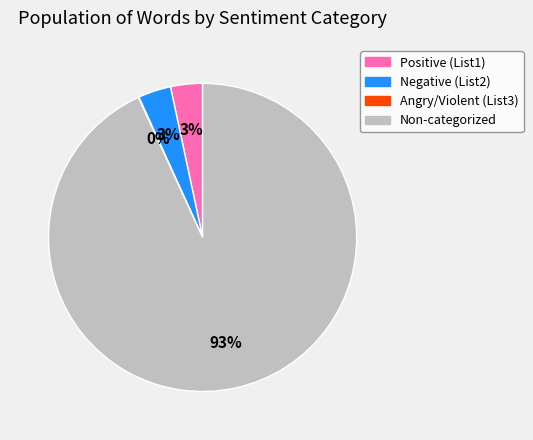

To the nearest percent, what is the combined percentage of Non-categorized and Negative (List2)?

97%